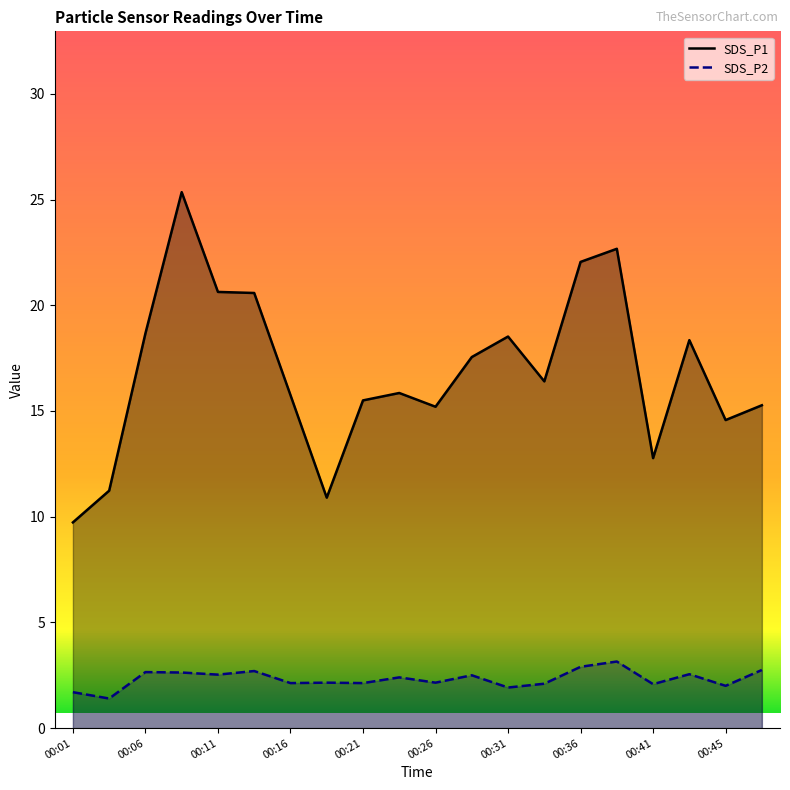

At which label does SDS_P1 reach its minimum?

00:01